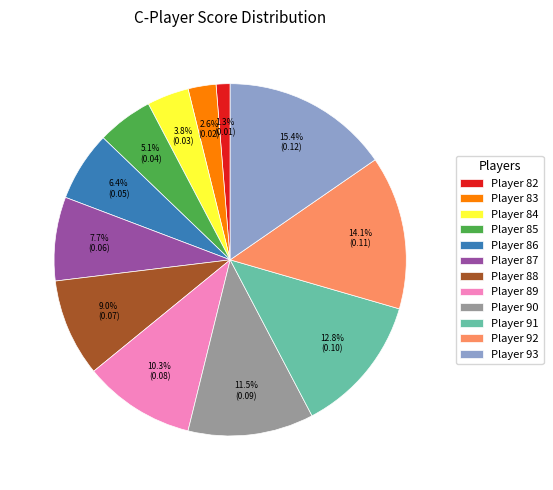

To the nearest percent, what portion does Player 85 represent?

5%